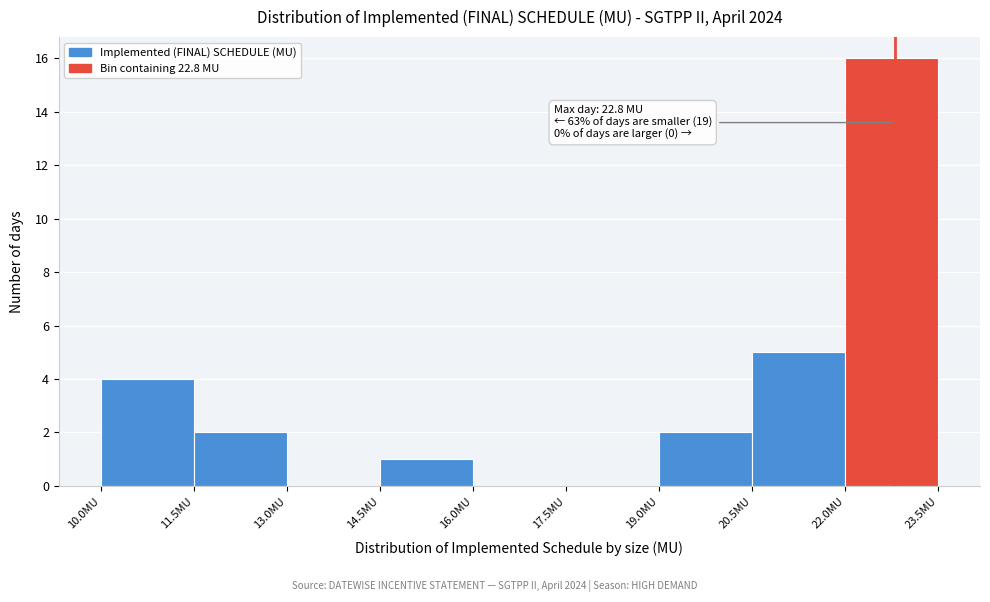

Which range on the x-axis has the tallest bar?

22.0 to 23.5